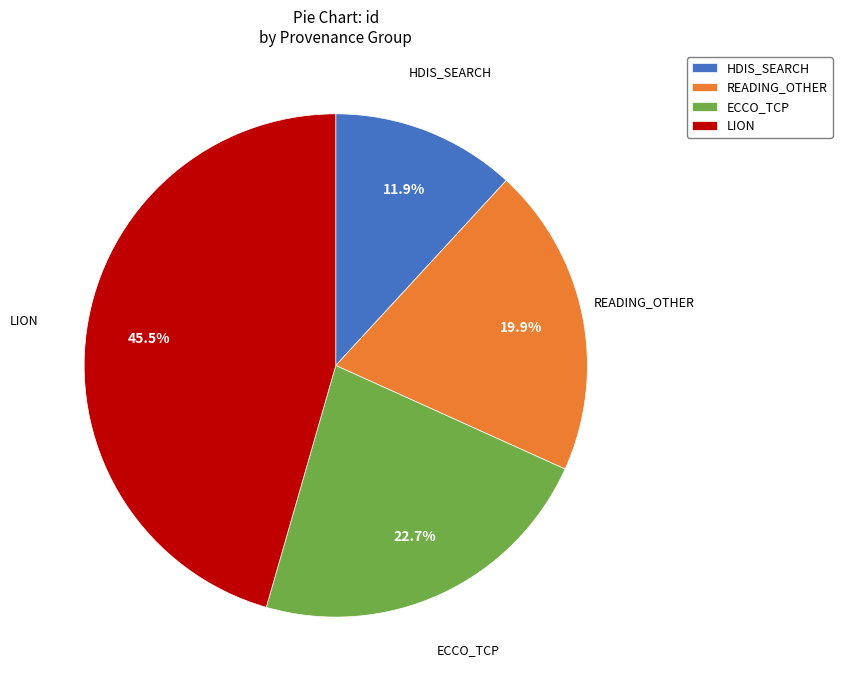

Which slice is the largest?

LION